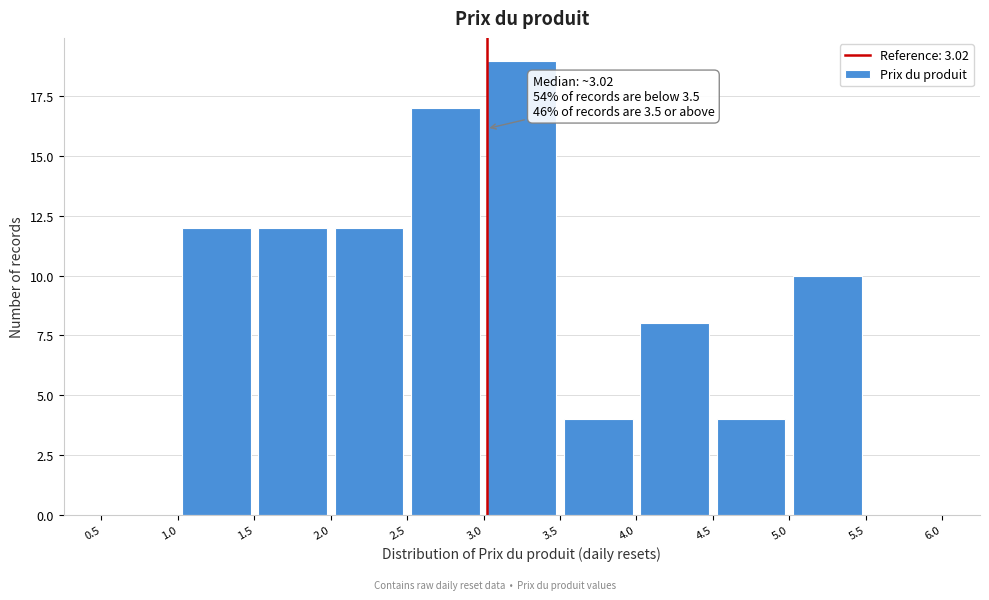

Which range on the x-axis has the tallest bar?

3.0 to 3.5